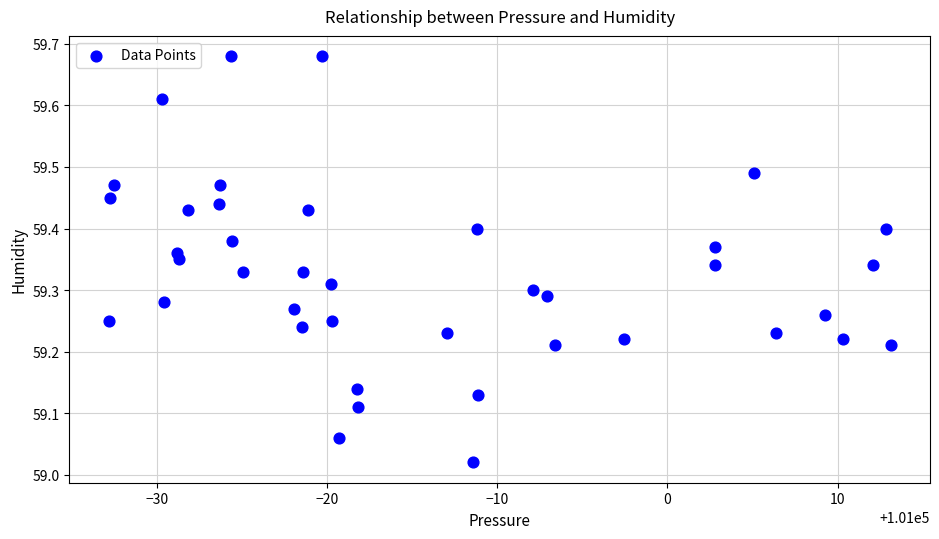

What is the range of X values (max minus min)?

46.0